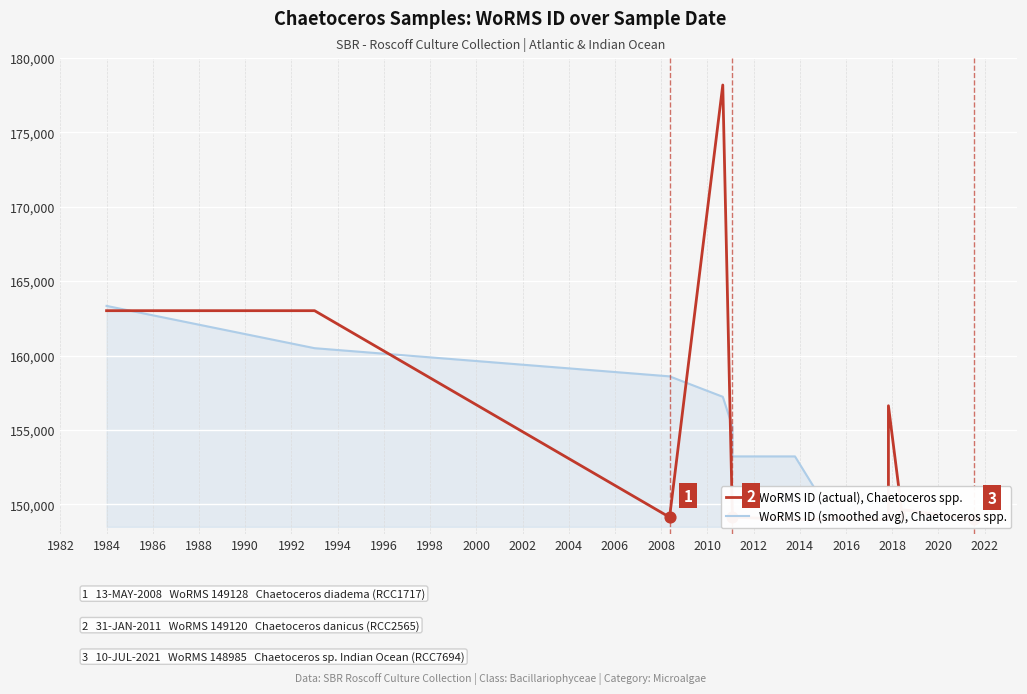

What are all the series names shown in the legend?

WoRMS ID (actual), Chaetoceros spp., WoRMS ID (smoothed avg), Chaetoceros spp.